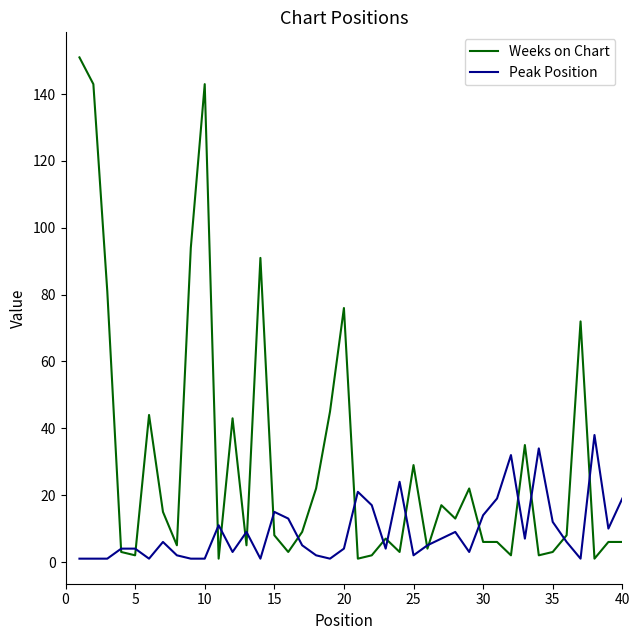

Is this an area chart (filled region under the line)?

No